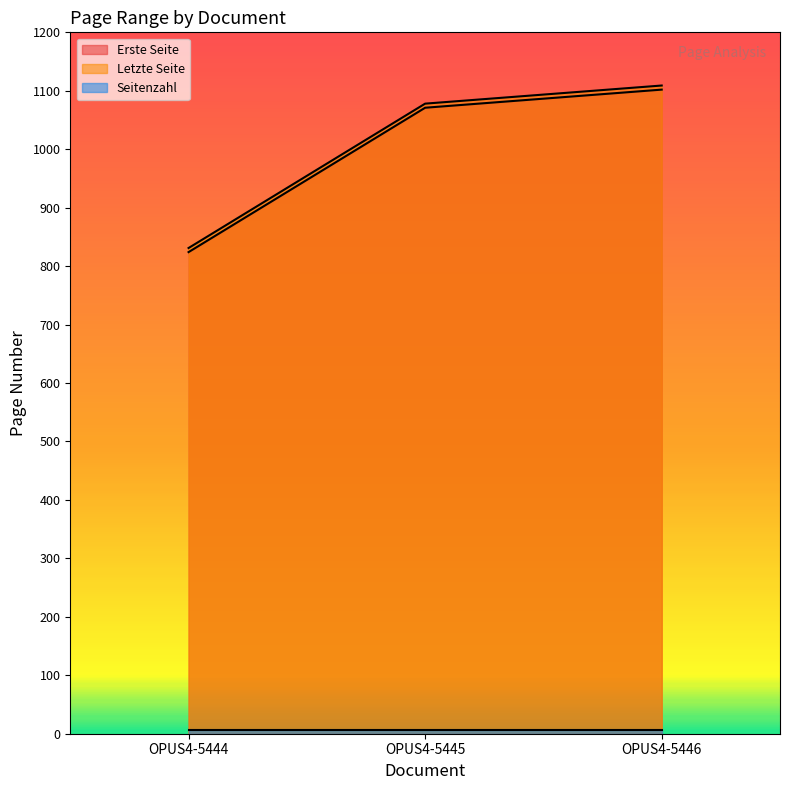

Which category has the highest value in the Letzte Seite series?

OPUS4-5446